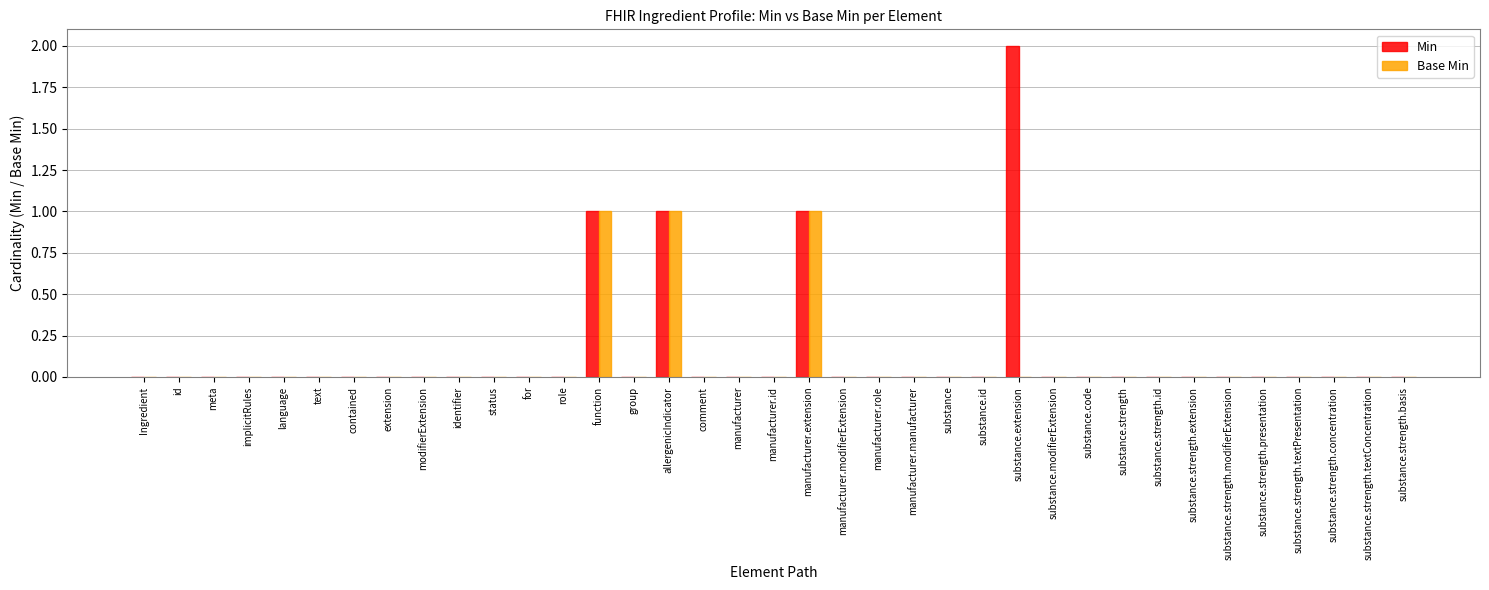

Is it true that Min equals 0 at substance.strength.modifierExtension?

True